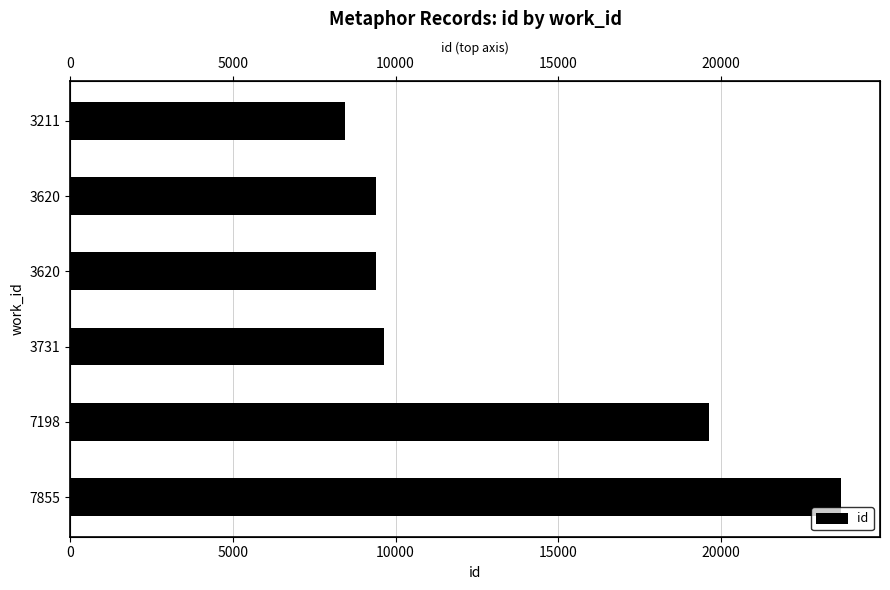

True or false: the data shows 4253 at 3731.

False